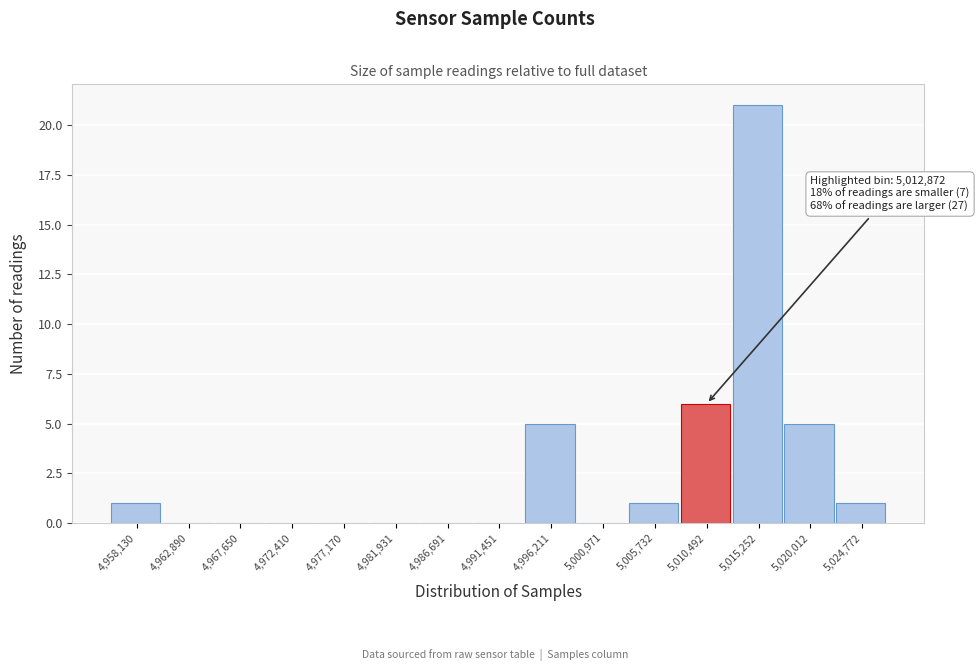

Reading right to left, transcribe all the data shown in this chart.

5,024,772=1	5,020,012=5	5,015,252=21	5,010,492=6	5,005,732=1	5,000,971=0	4,996,211=5	4,991,451=0	4,986,691=0	4,981,931=0	4,977,170=0	4,972,410=0	4,967,650=0	4,962,890=0	4,958,130=1